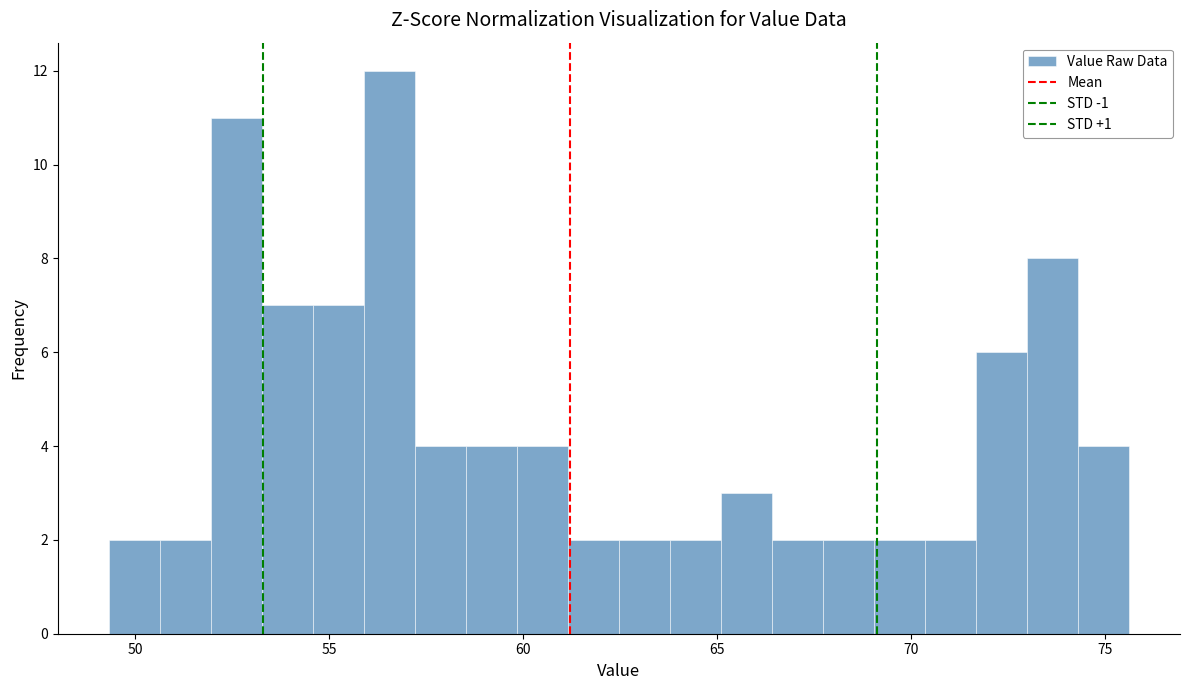

Around what value on the x-axis is the tallest bar? Give the approximate position of its centre, as read against the axis.

56.5